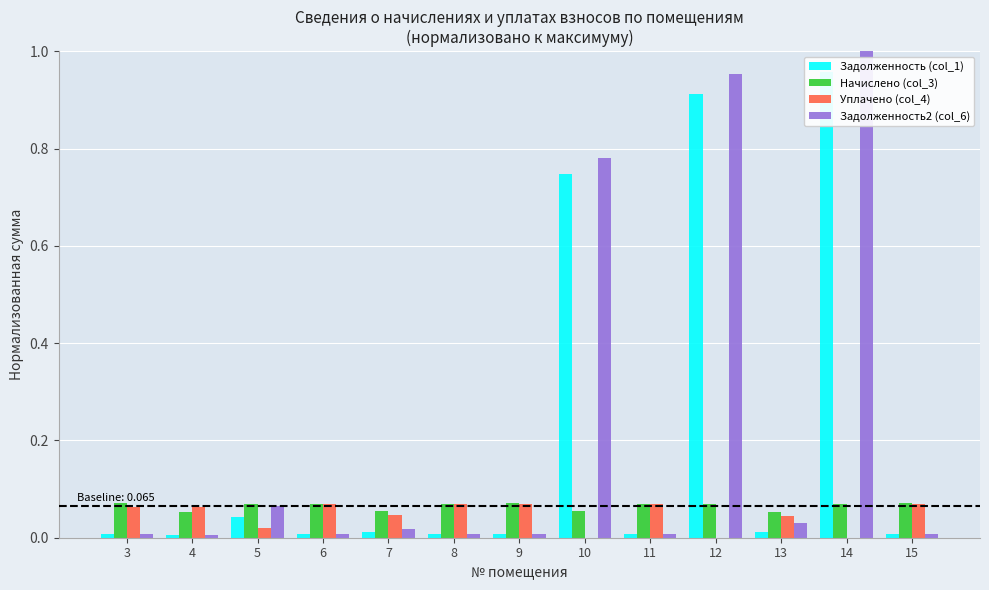

Rank the series by their maximum value, from lowest to highest.

Уплачено (col_4), Начислено (col_3), Задолженность (col_1), Задолженность2 (col_6)